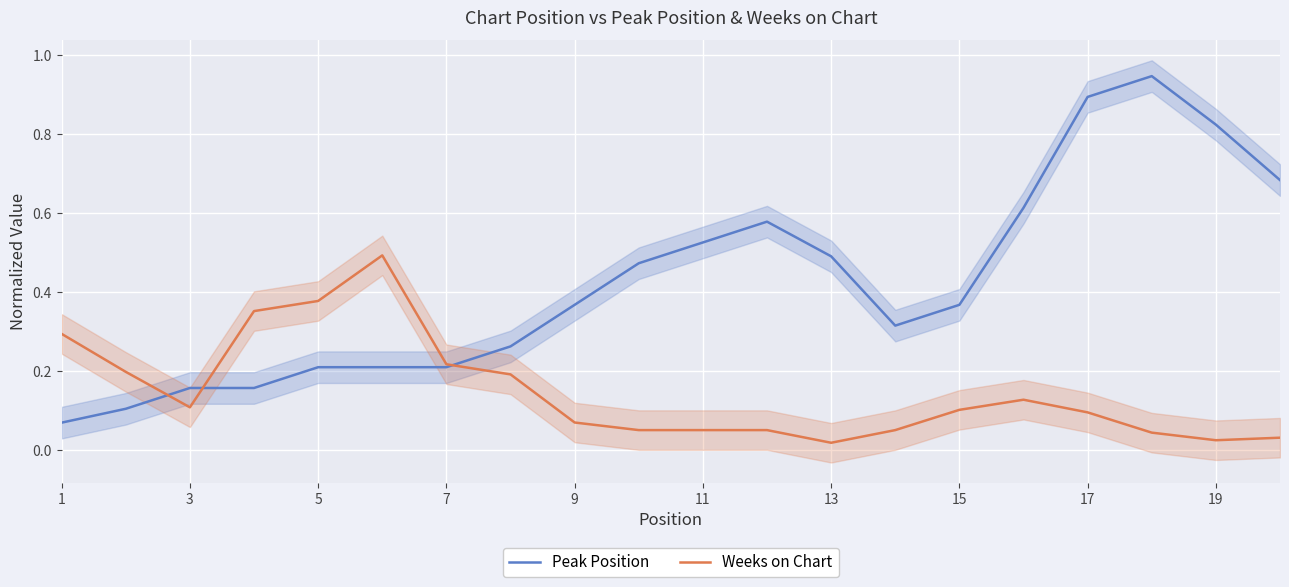

Rank the series by their average value, from highest to lowest.

Peak Position, Weeks on Chart